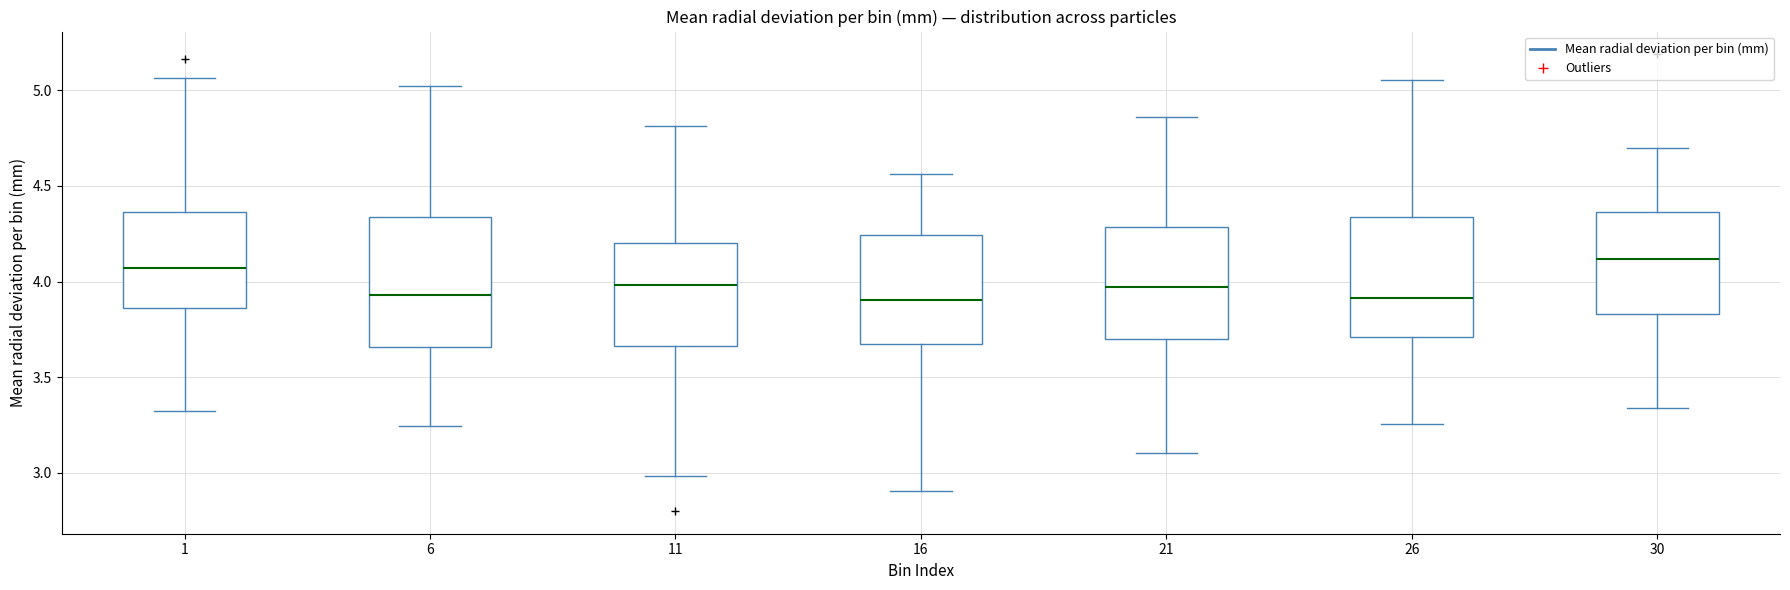

Comparing the boxes themselves (not the whiskers), which one is the tallest?

6